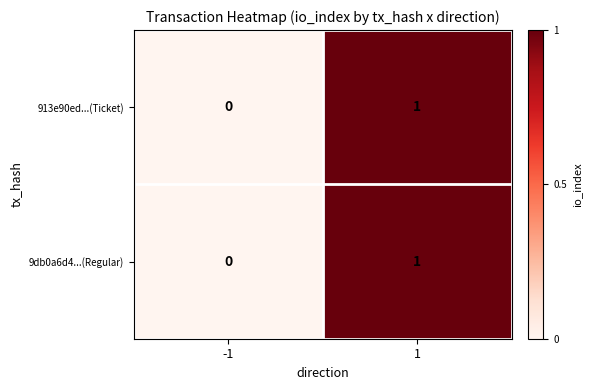

Rank the categories by 913e90ed...(Ticket) value from highest to lowest.

1, -1